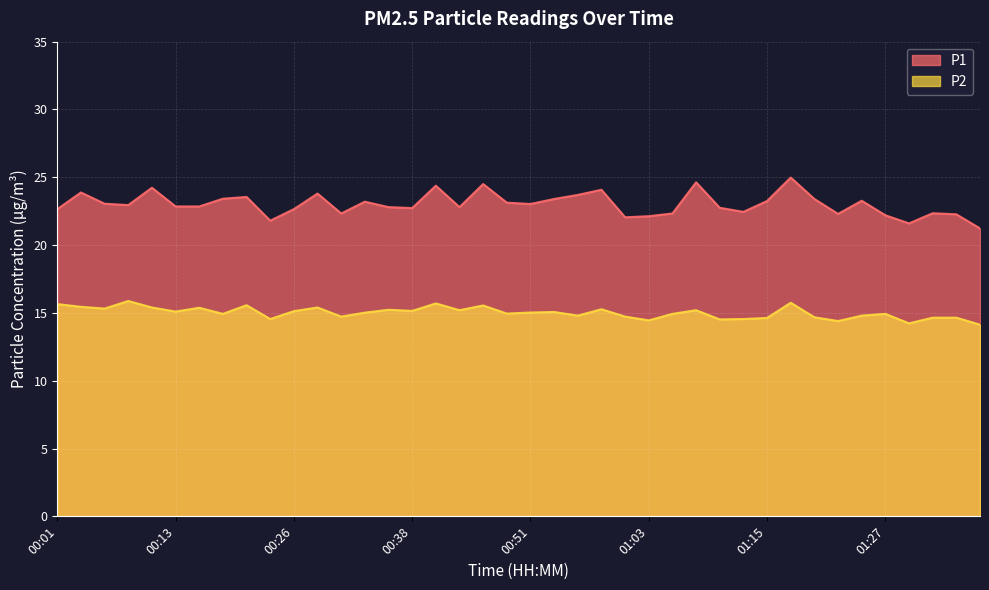

What is the total value across all series at 00:48?

38.1